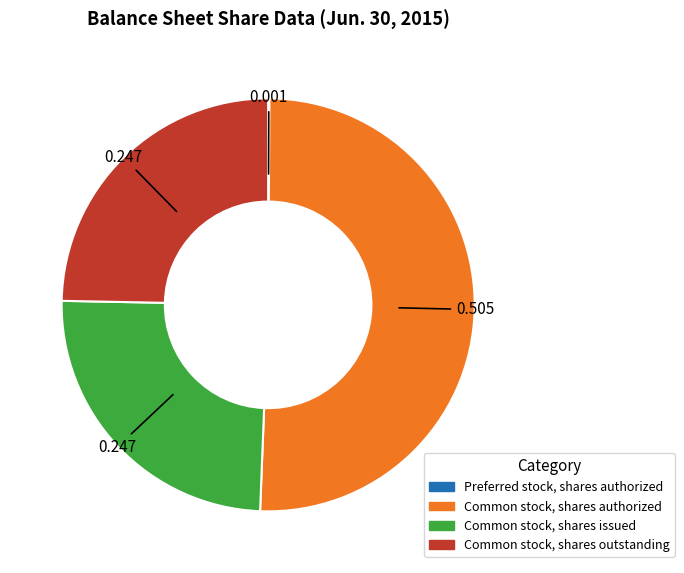

Which category has the biggest portion of the pie?

Common stock, shares authorized